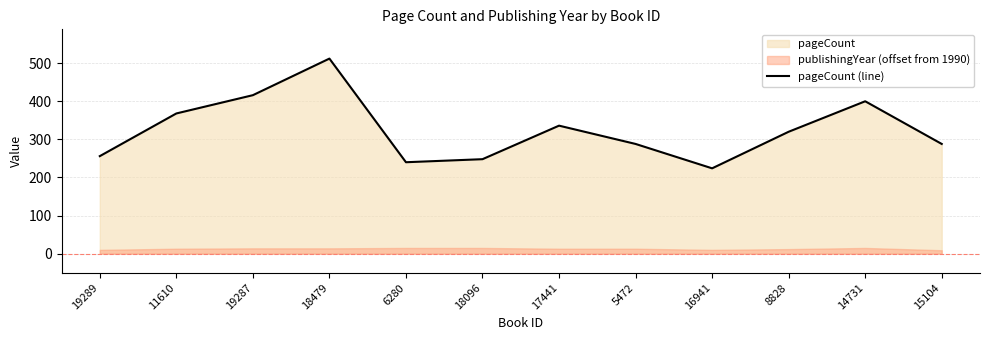

Is it true that the value at 17441 is 572?

False